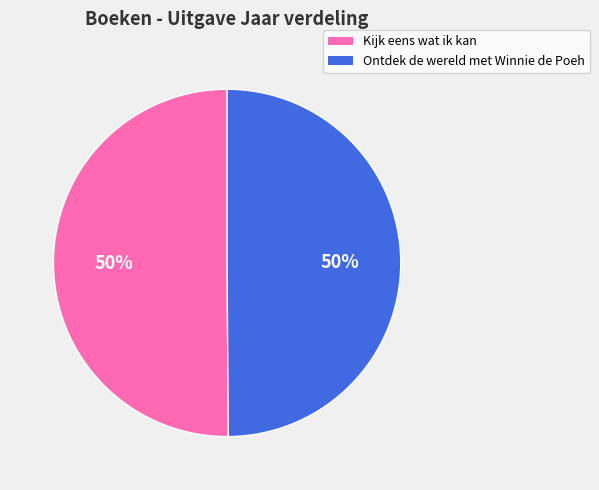

How many slices are in this pie chart?

2